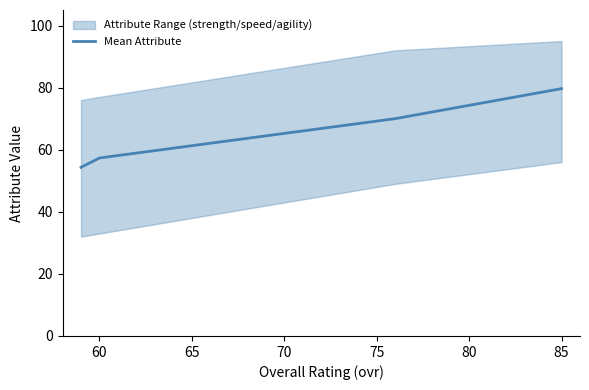

What is the lowest value of the Mean Attribute series?

54.3